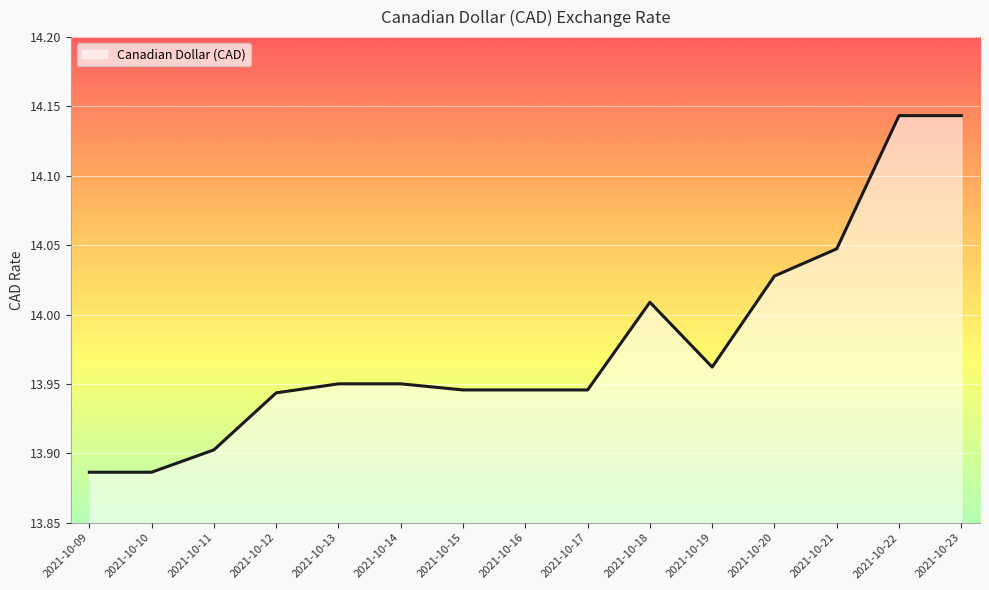

The chart shows a value of 13.9 at 2021-10-15. True or false?

True